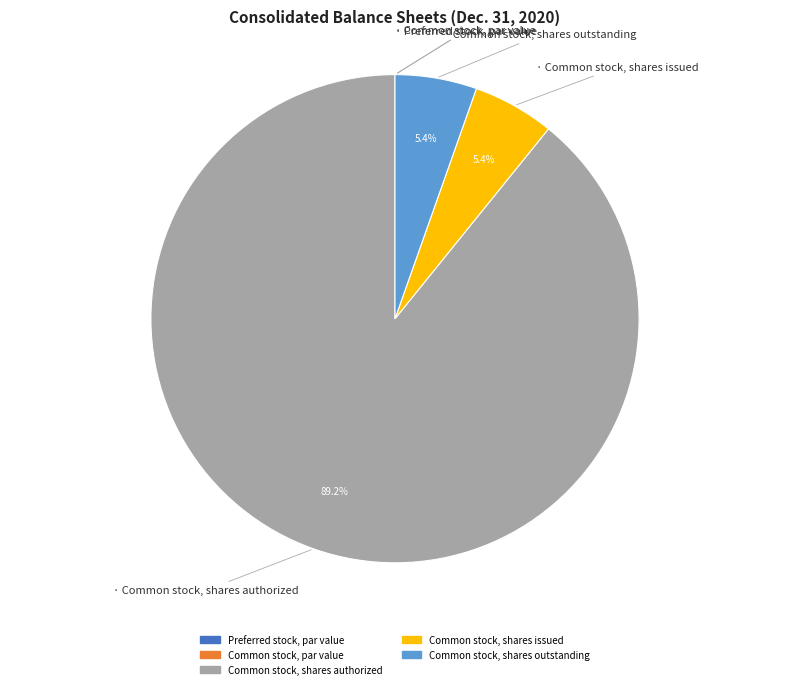

To the nearest percent, what portion does Common stock, shares authorized represent?

89%